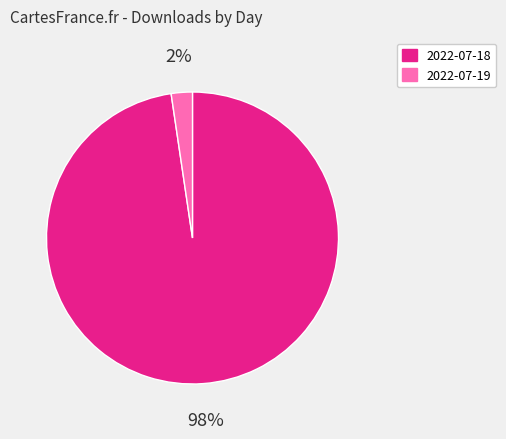

To the nearest percent, what is the average slice percentage?

50%